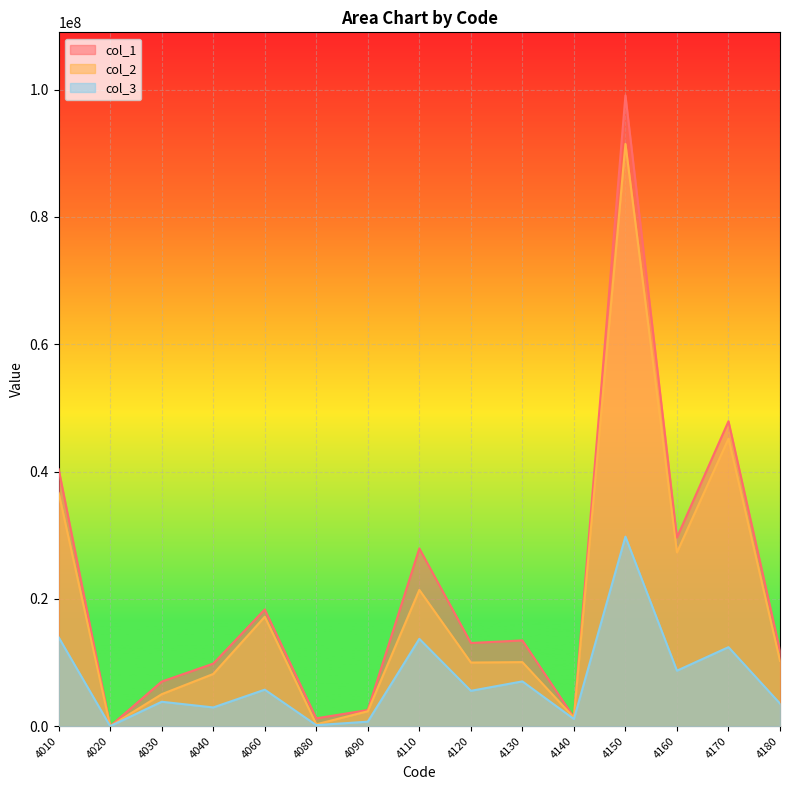

List the series in order of their overall mean, lowest first.

col_3, col_2, col_1